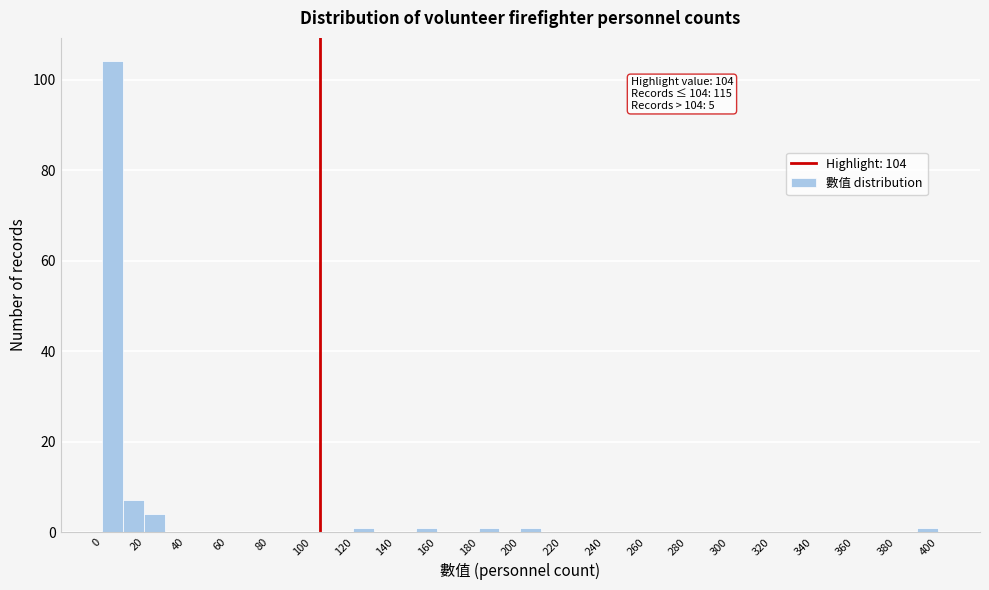

Over which range of the x-axis is the bar tallest?

0 to 10